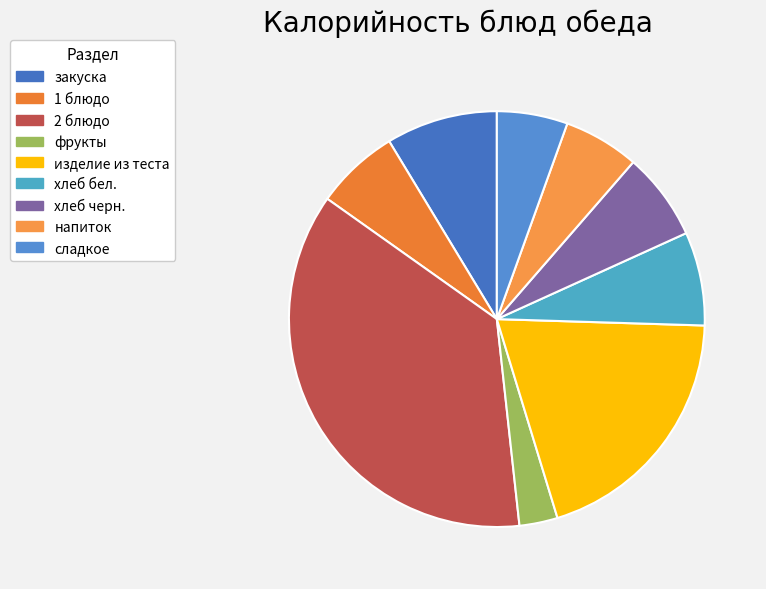

What is the largest slice in the pie chart?

2 блюдо